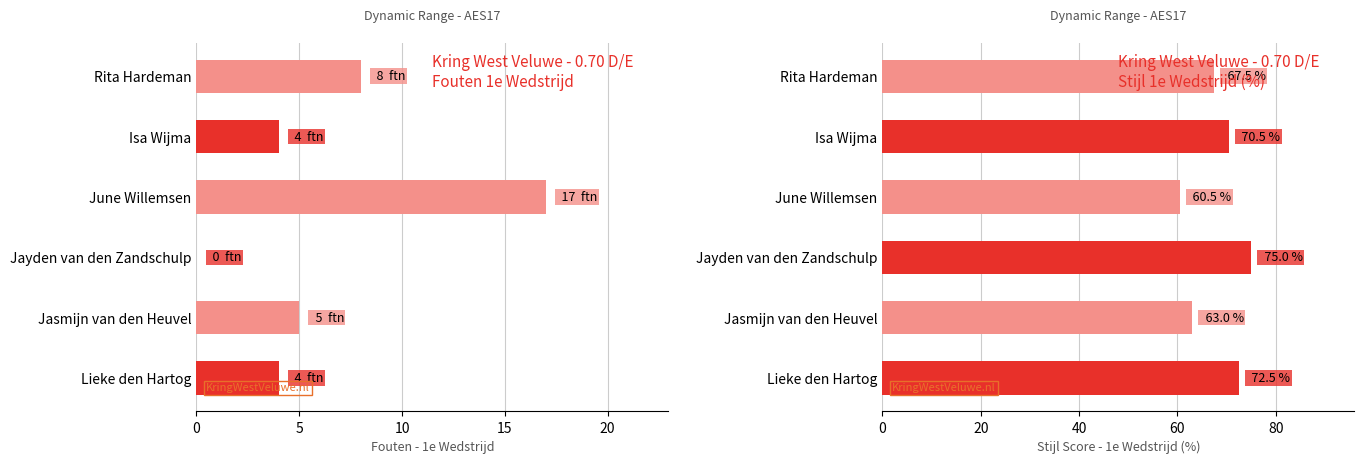

Are the bars horizontal?

Yes